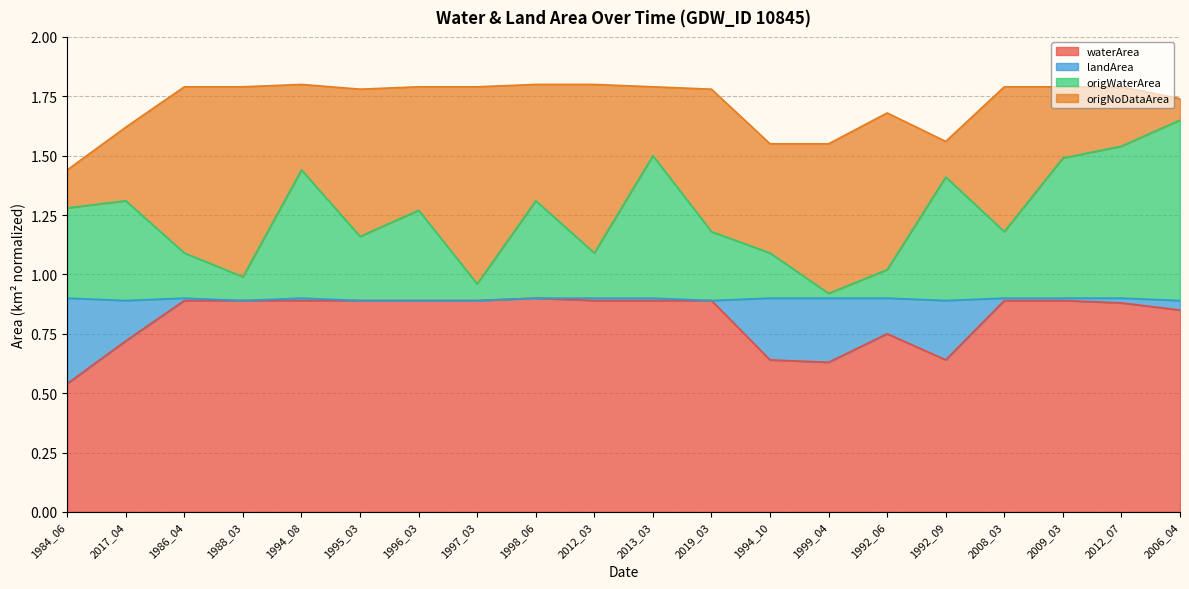

What is the total value across all series at 1997_03?

1.8